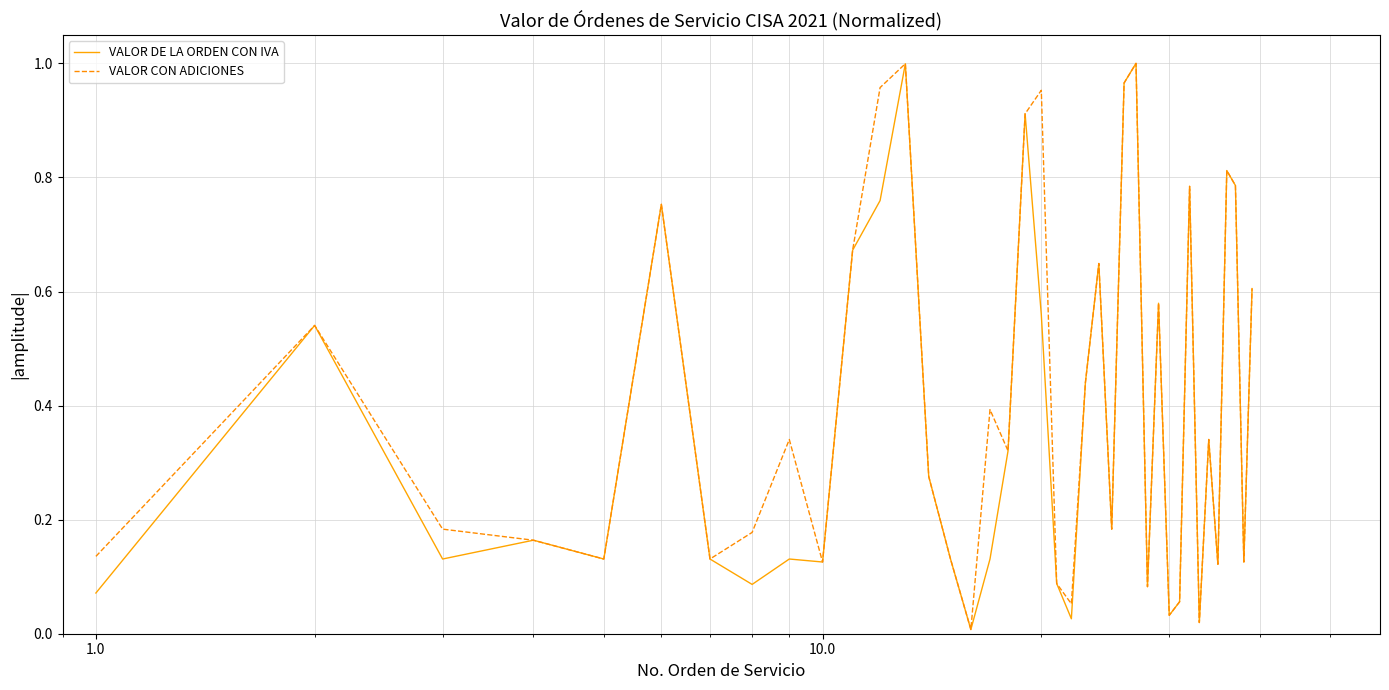

What is the value of the VALOR DE LA ORDEN CON IVA point at the 2nd from the left?

0.5